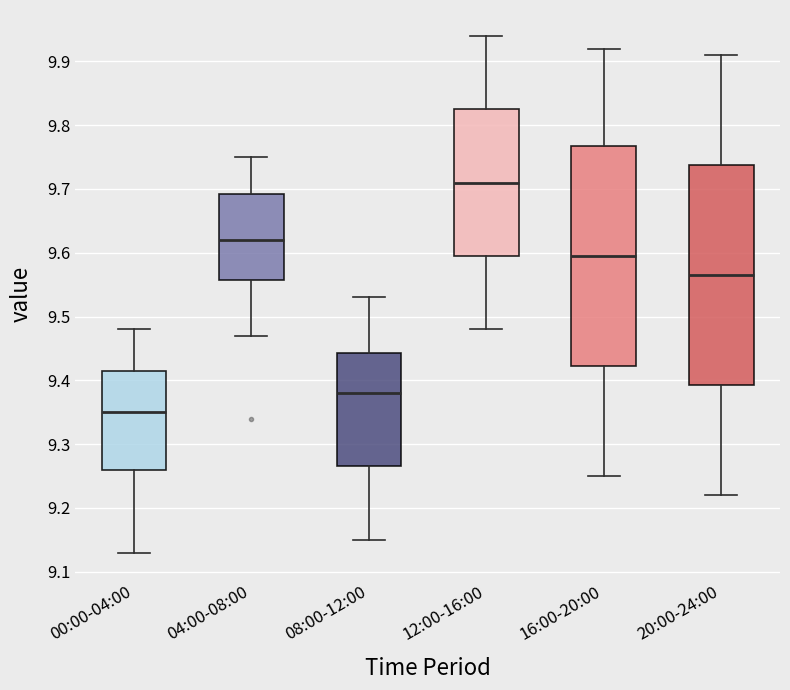

Where does the median line of the box for 20:00-24:00 sit on the y-axis? The values are not printed on the chart, so give them approximately, as read against the axis.

9.57